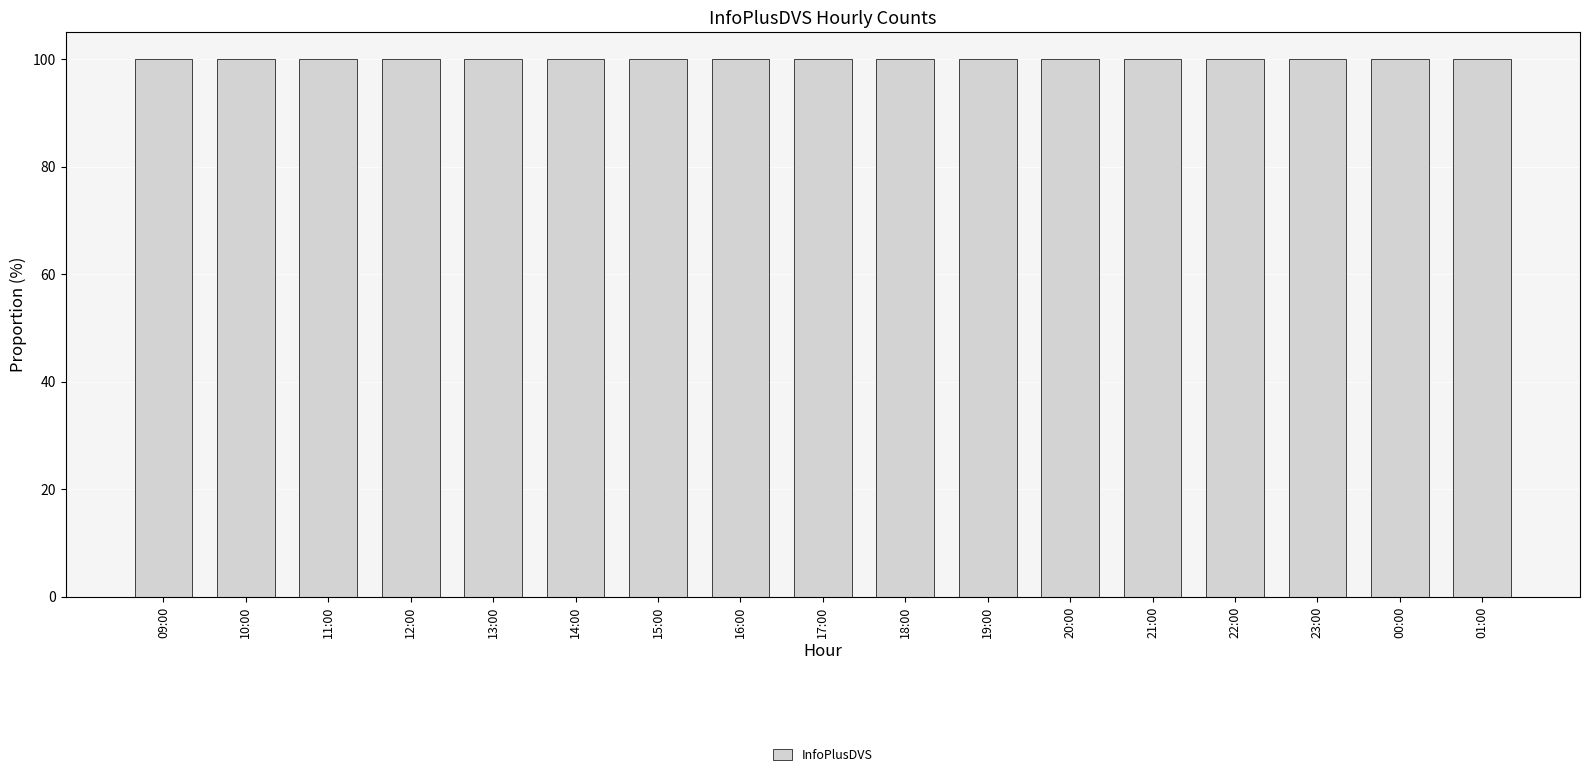

Rank the categories by value from lowest to highest.

01:00, 00:00, 23:00, 09:00, 22:00, 21:00, 20:00, 19:00, 12:00, 13:00, 18:00, 14:00, 11:00, 10:00, 15:00, 17:00, 16:00